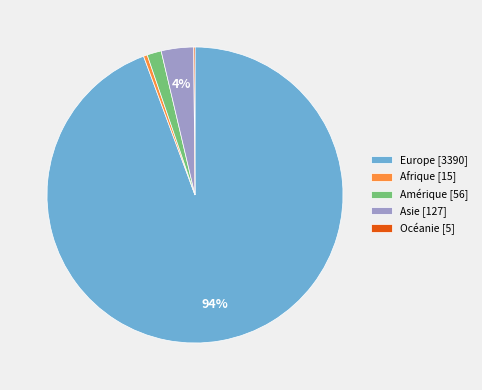

Which has a higher value, Asie [127] or Afrique [15]?

Asie [127]